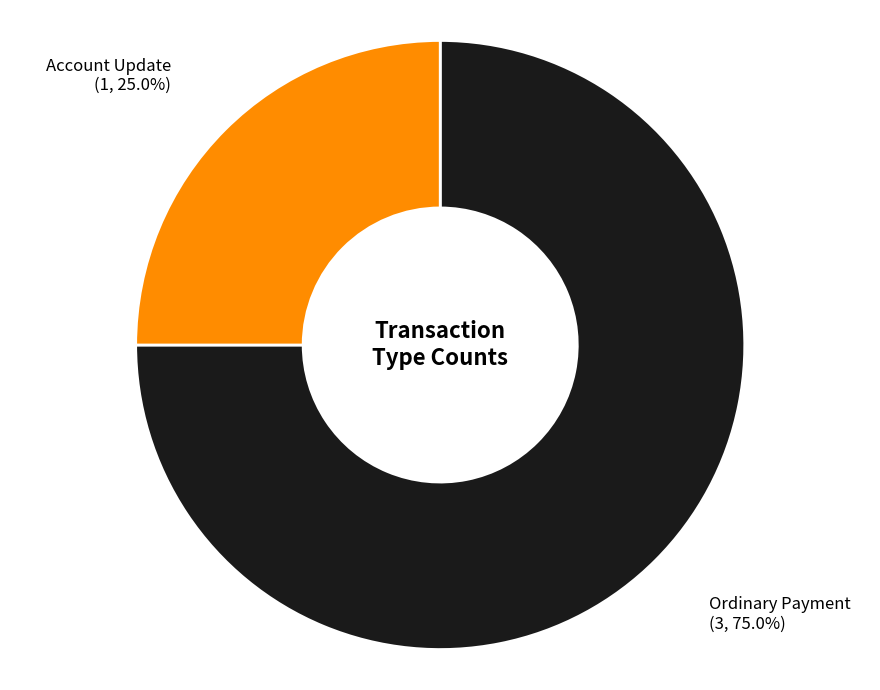

Which category has the biggest portion of the pie?

Ordinary Payment